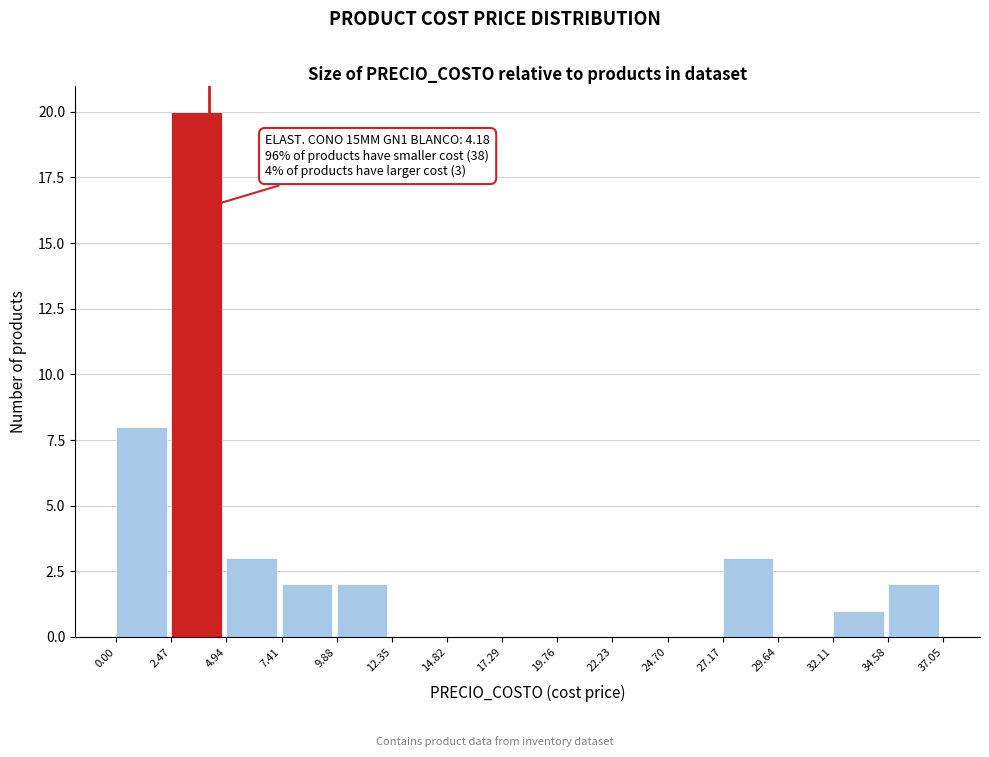

Over which range of the x-axis is the bar tallest?

2.47 to 4.94